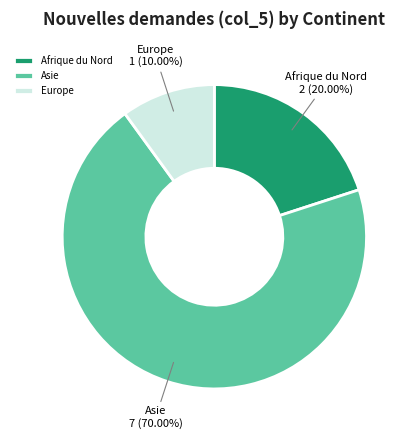

What percentage is the Asie slice, to the nearest percent?

70%